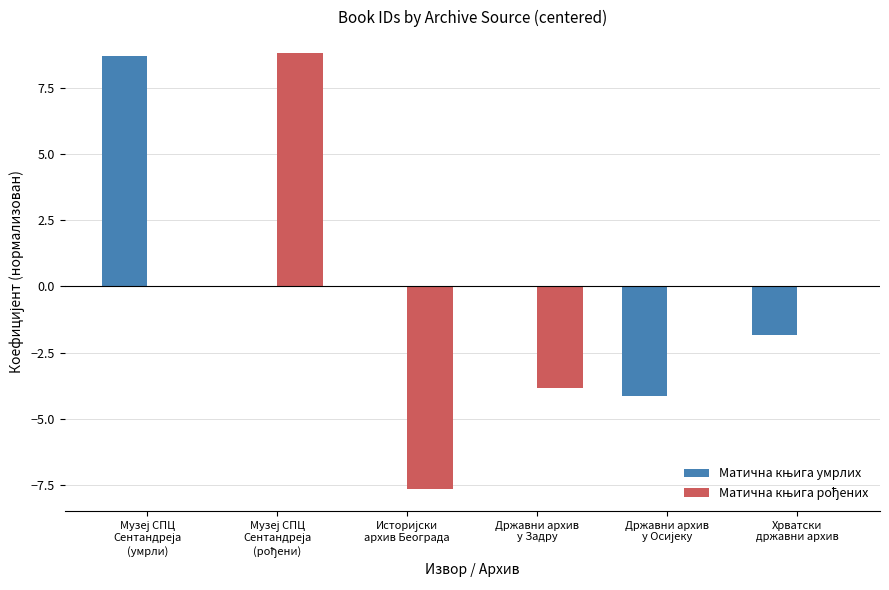

What is the maximum value shown in the chart?

8.8